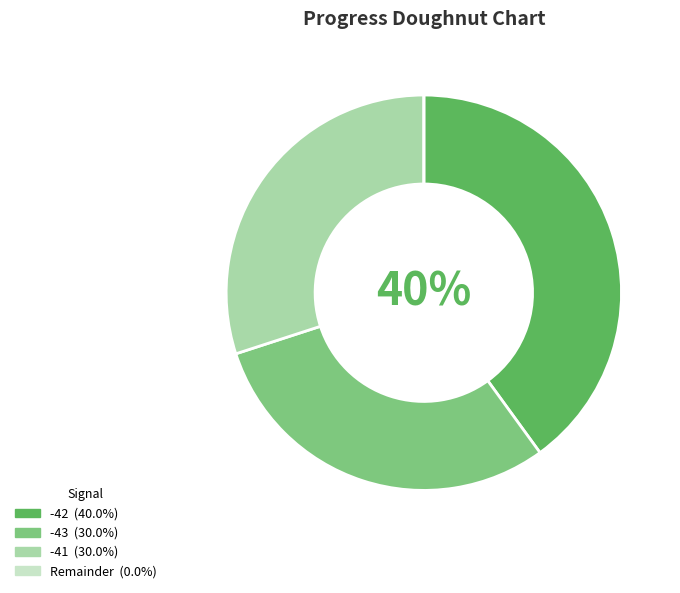

Is there a majority slice in this chart?

No